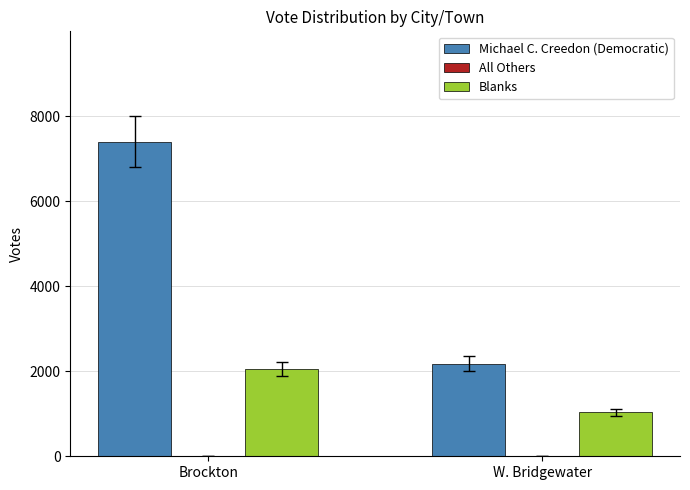

Rank the categories by Blanks value from lowest to highest.

W. Bridgewater, Brockton